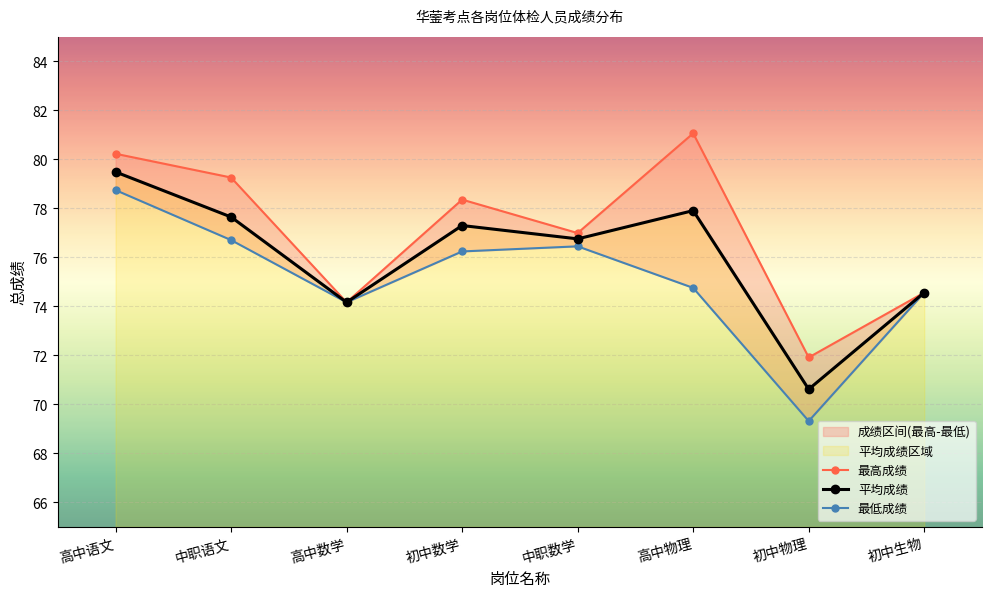

What is the value of the 最低成绩 point at the 4th from the left?

76.2